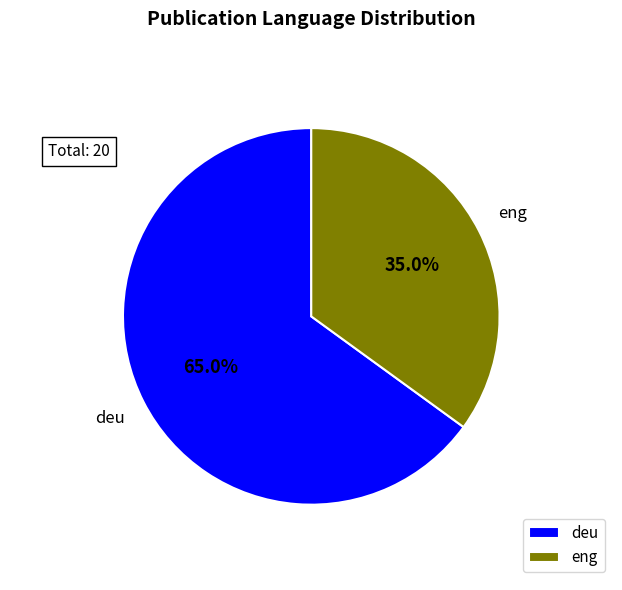

Which slice is the smallest?

eng